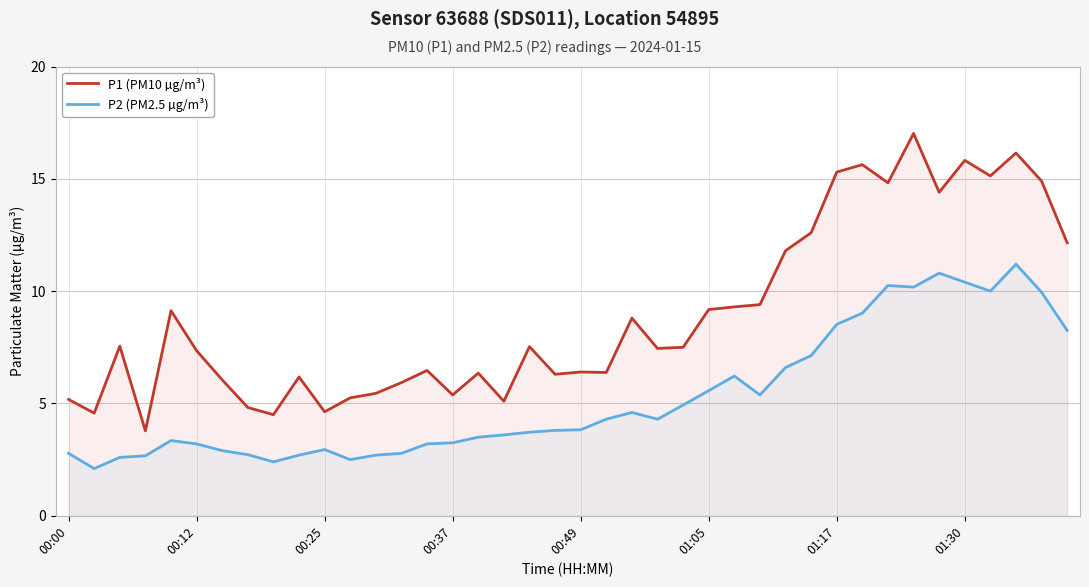

True or false: P1 (PM10 µg/m³) and P2 (PM2.5 µg/m³) intersect in this chart.

False